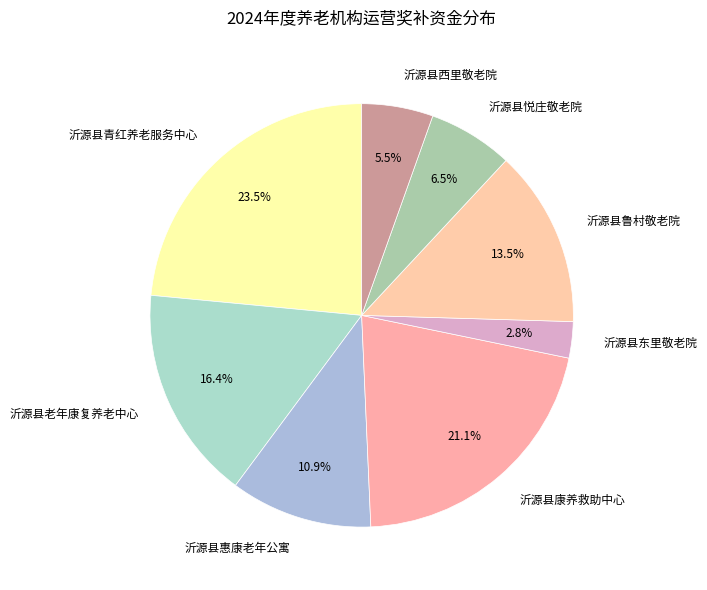

To the nearest percent, what is the difference between the largest and smallest slice percentages?

21%